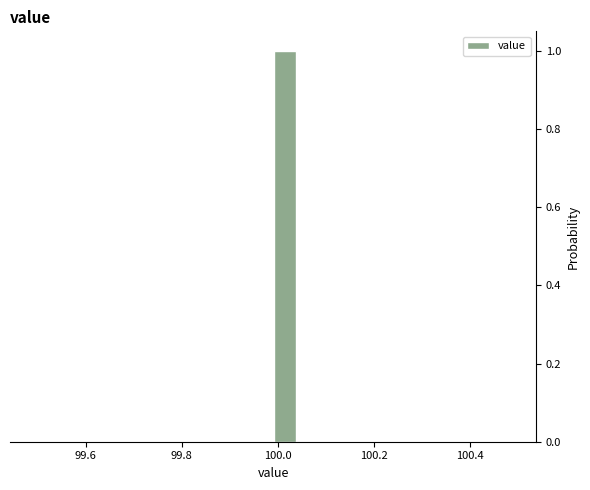

Read against the x-axis, roughly where is the centre of the tallest bar?

100.02